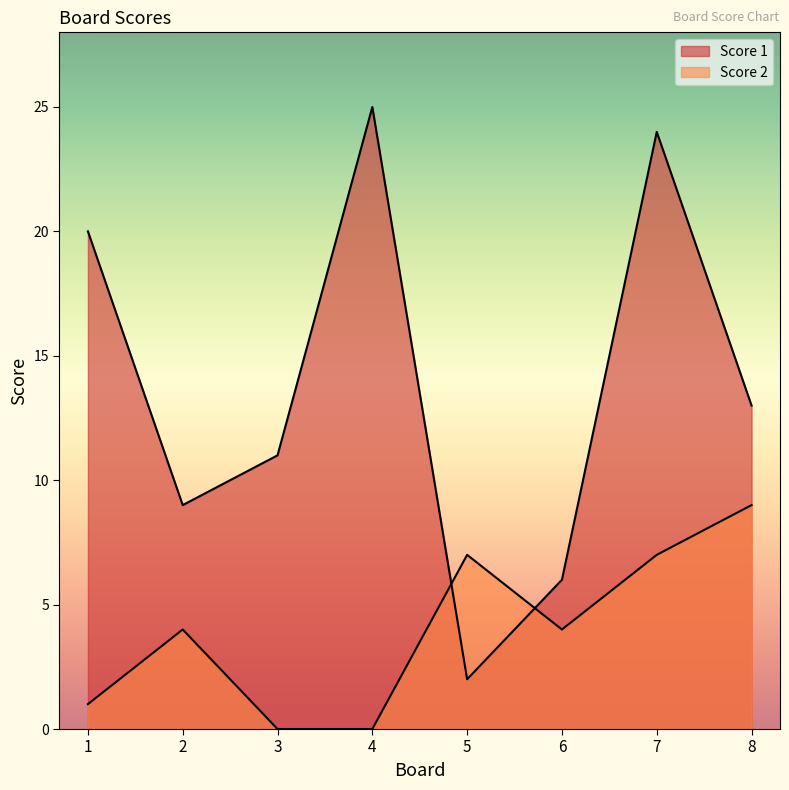

Rank the series by their maximum value, from lowest to highest.

Score 2, Score 1